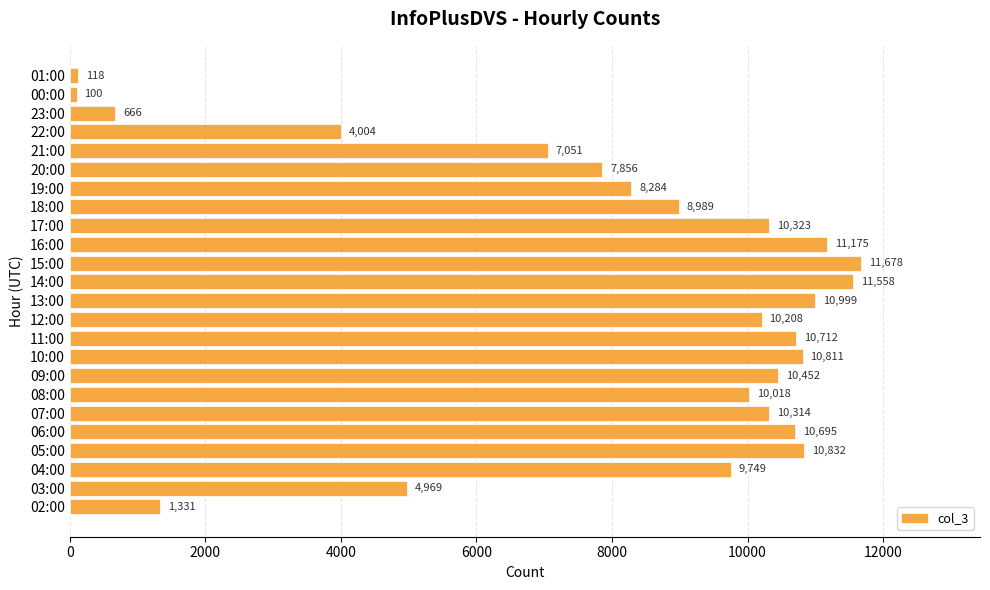

What is the approximate value at 11:00, to the nearest 50?

10700